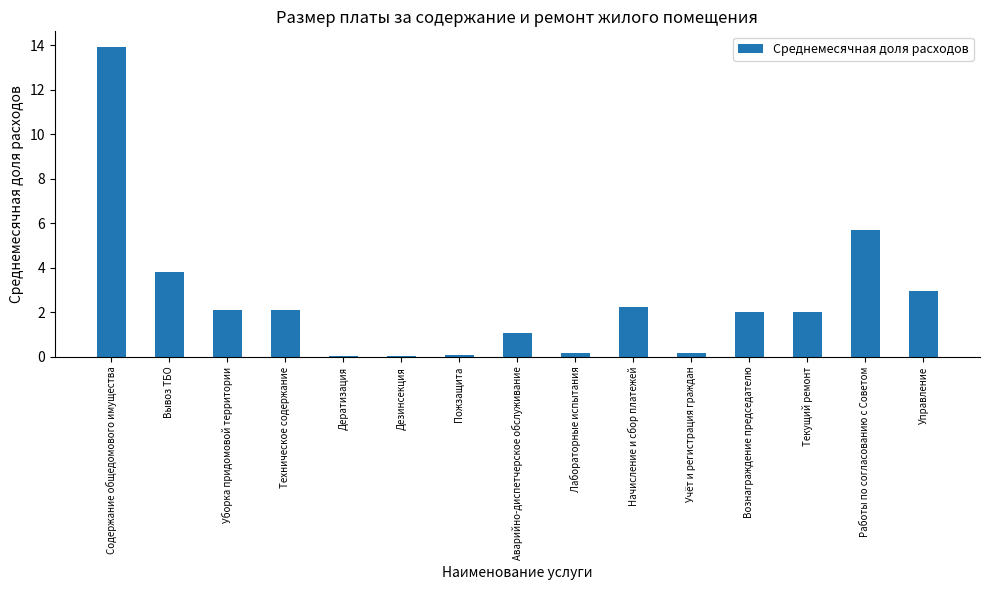

What is the change in value from Лабораторные испытания to Управление?

+2.8